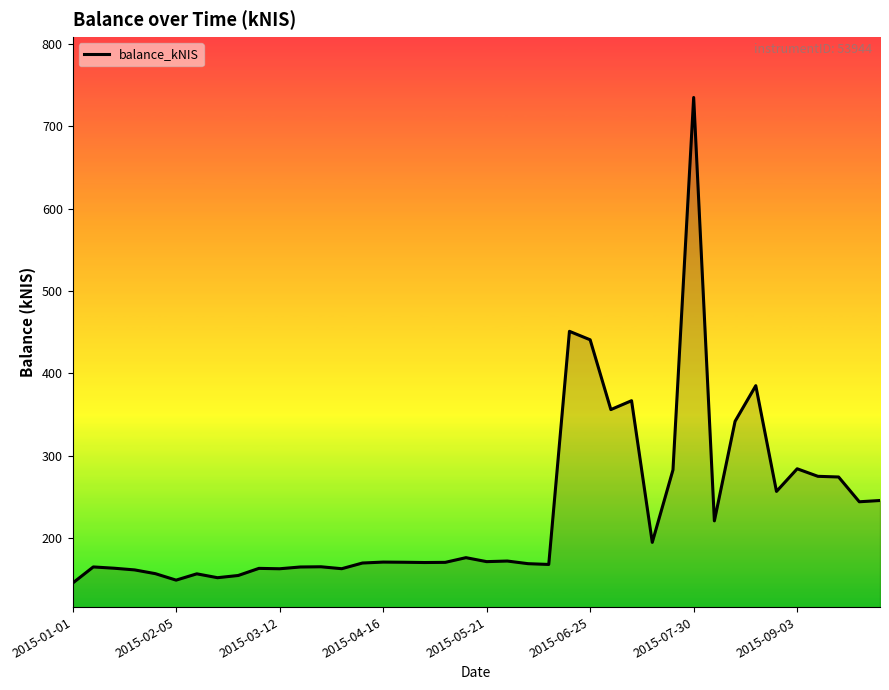

What is the maximum value shown in the chart?

734.9